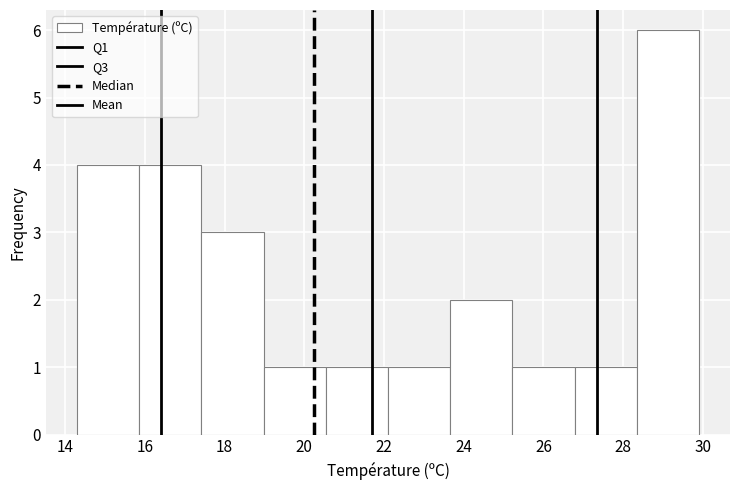

Reading left to right, transcribe this chart: for each bar, give the range it covers on the x-axis and its height. Neither the bar edges nor the heights are printed on the chart, so give them approximately, as read against the axes.

14.30 to 15.86: 4
15.86 to 17.42: 4
17.42 to 18.98: 3
18.98 to 20.54: 1
20.54 to 22.10: 1
22.10 to 23.66: 1
23.66 to 25.22: 2
25.22 to 26.78: 1
26.78 to 28.34: 1
28.34 to 29.90: 6